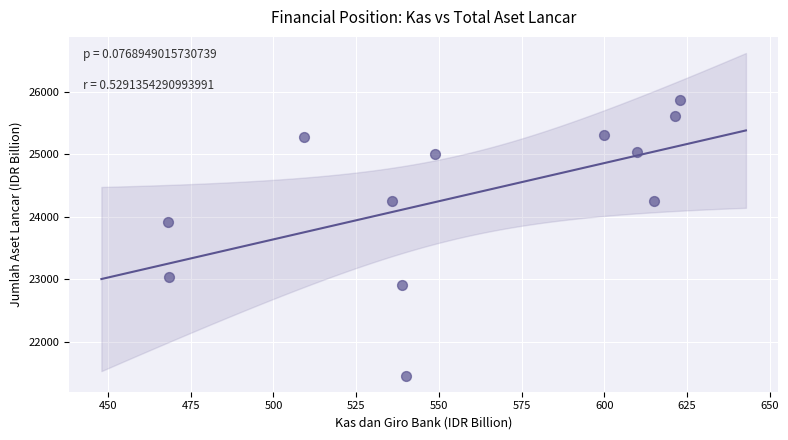

What is the average Y value?

24330.7